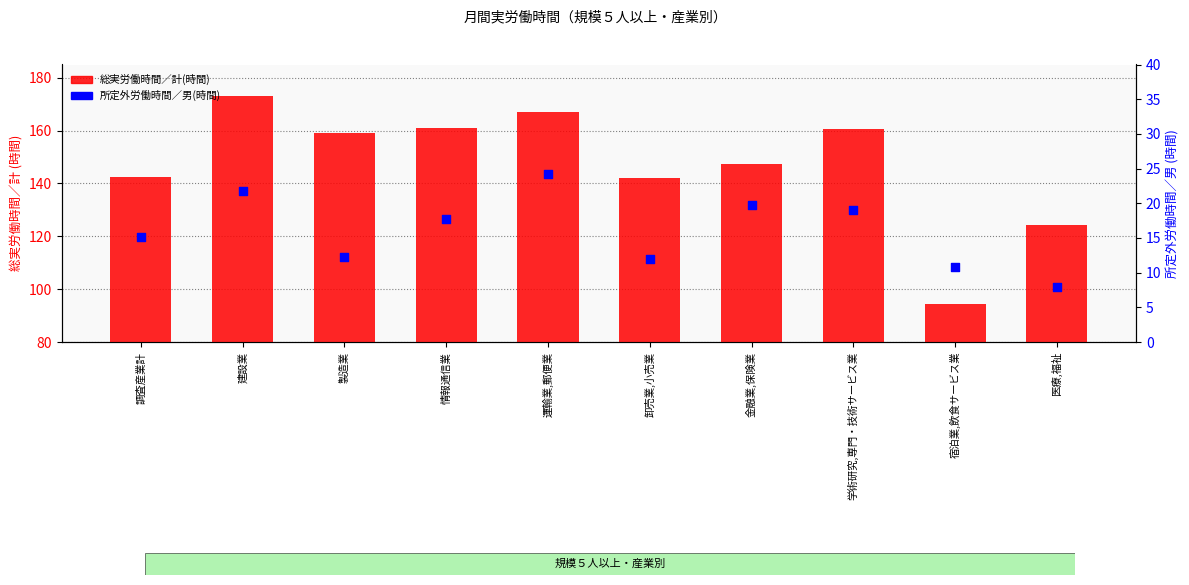

Which series has the widest spread of Y values?

総実労働時間／計(時間)